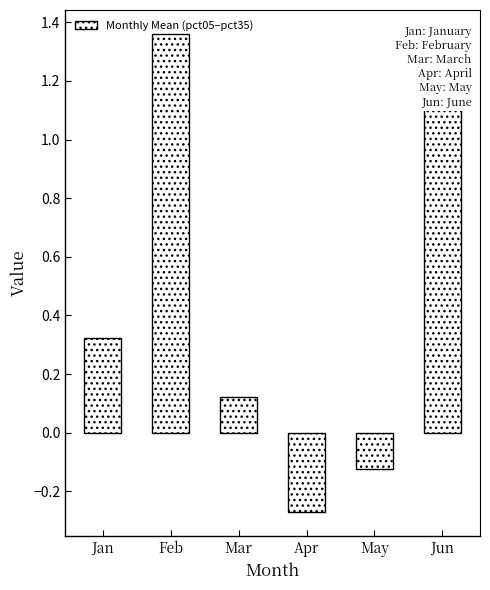

List the labels in order of value, largest first.

Feb, Jun, Jan, Mar, May, Apr